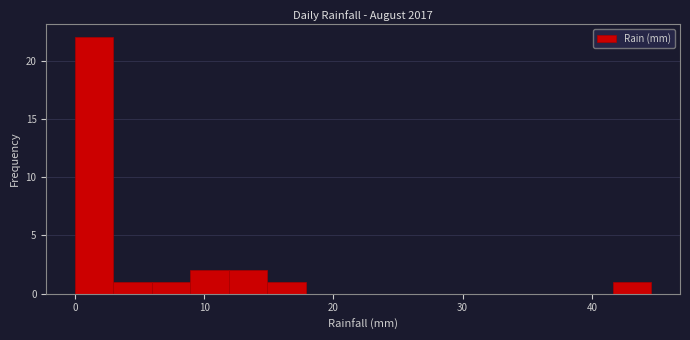

Around what value on the x-axis is the tallest bar? Give the approximate position of its centre, as read against the axis.

1